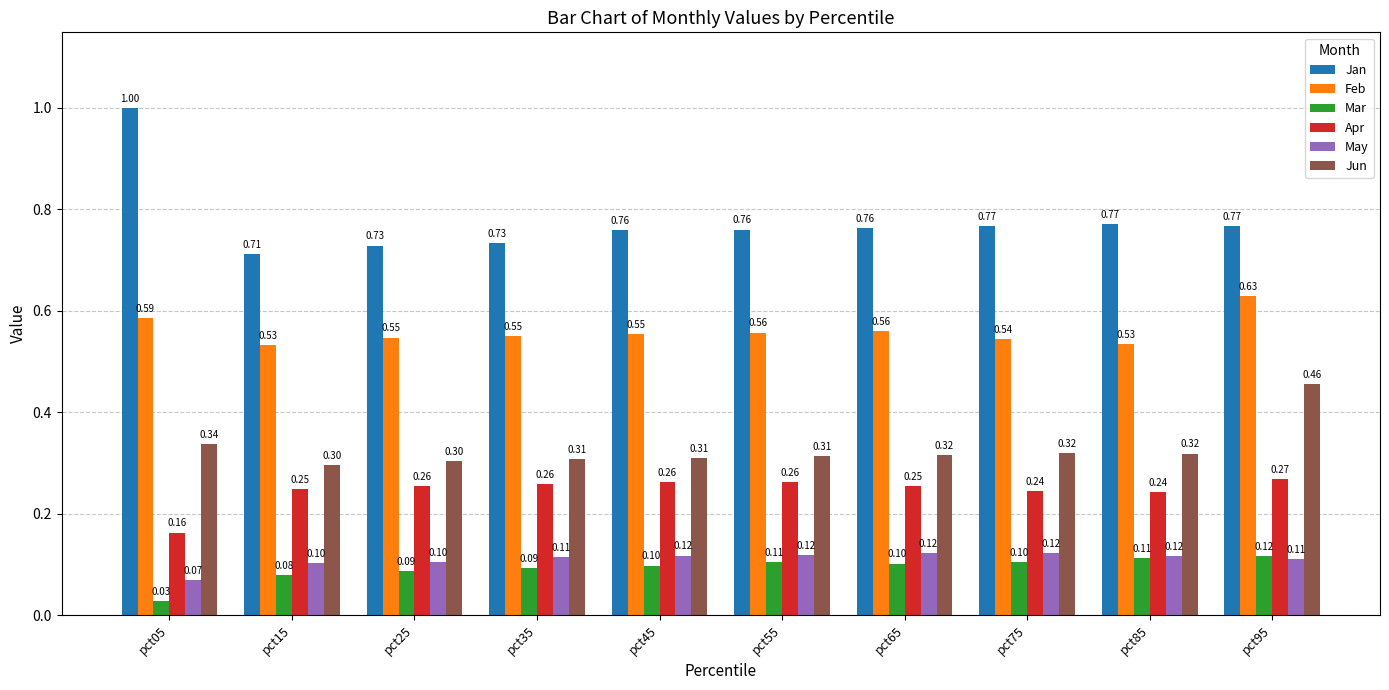

Is it true that May equals 0.1 at pct45?

True